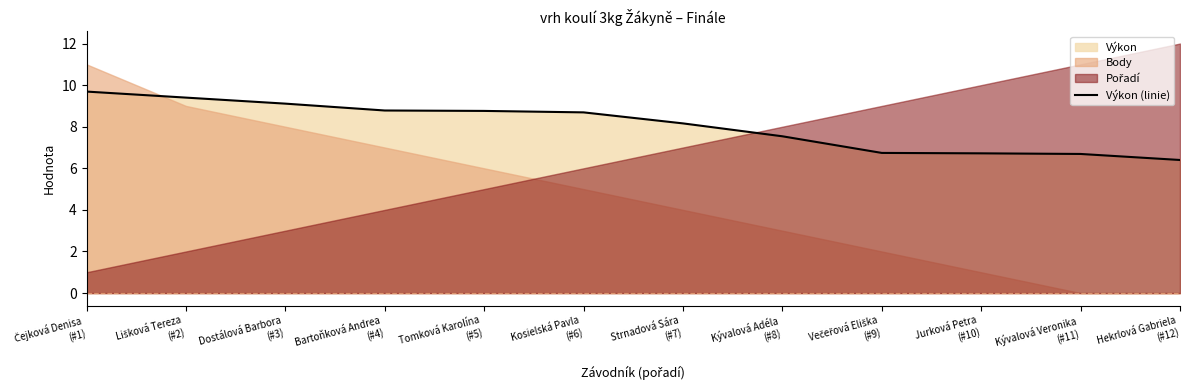

Reading left to right, list all the values displayed in this chart.

Čejková Denisa
(#1)=9.7	Lišková Tereza
(#2)=9.4	Dostálová Barbora
(#3)=9.1	Bartoňková Andrea
(#4)=8.8	Tomková Karolína
(#5)=8.8	Kosielská Pavla
(#6)=8.7	Strnadová Sára
(#7)=8.2	Kývalová Adéla
(#8)=7.5	Večeřová Eliška
(#9)=6.7	Jurková Petra
(#10)=6.7	Kývalová Veronika
(#11)=6.7	Hekrlová Gabriela
(#12)=6.4